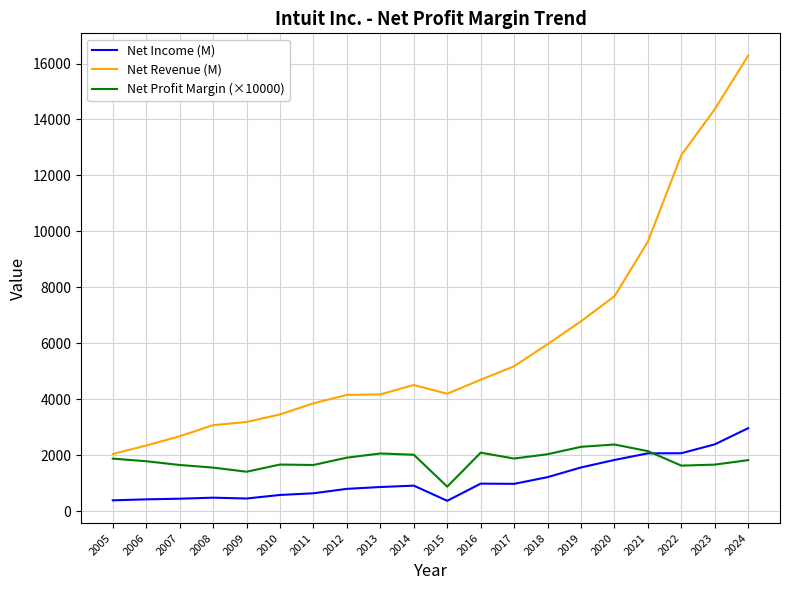

What is the total value across all series at 2022?

16415.0